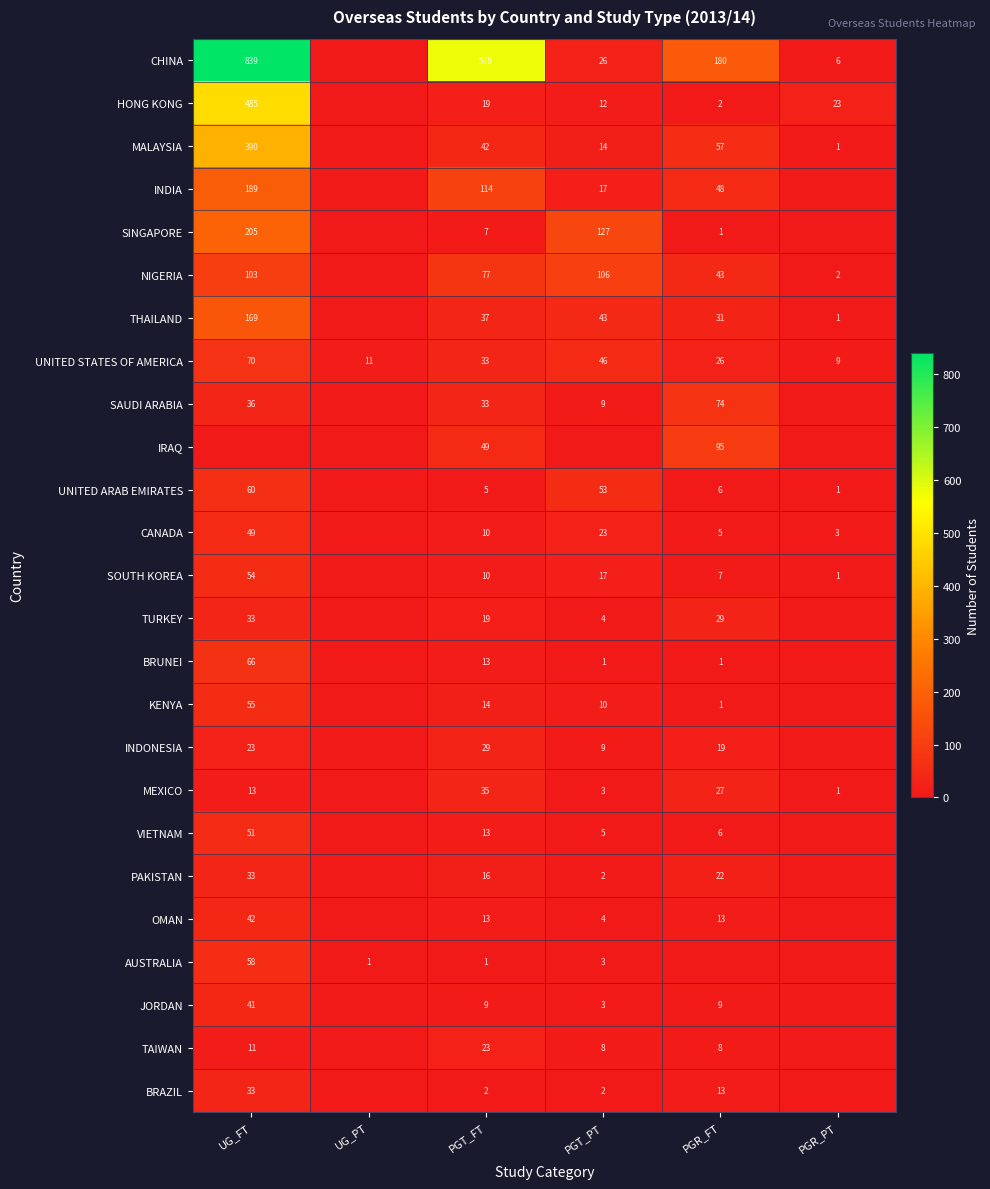

What is the difference between the highest and lowest values at PGR_FT?

180